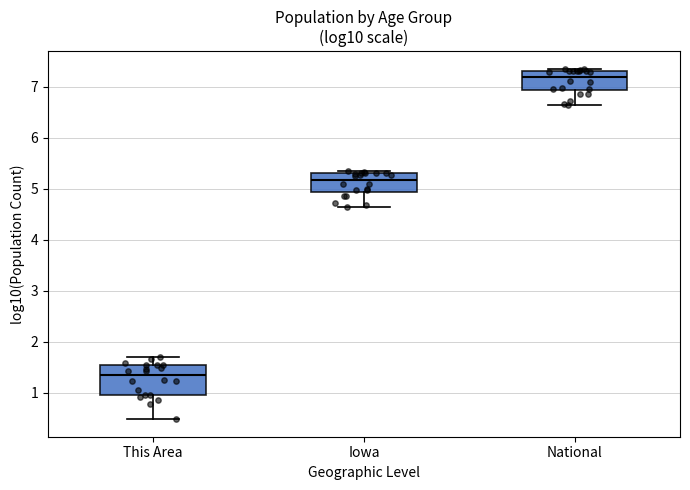

Which box's median line is the highest?

National